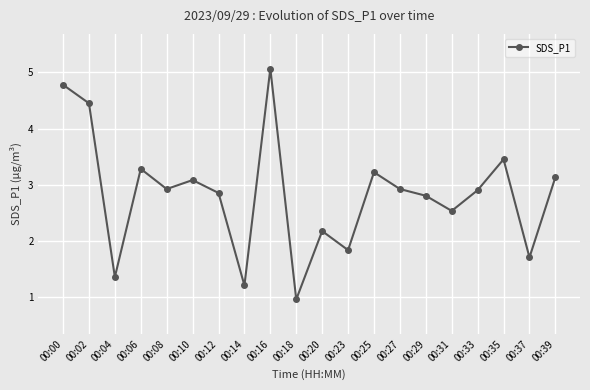

What is the approximate value at 00:10?

3.1